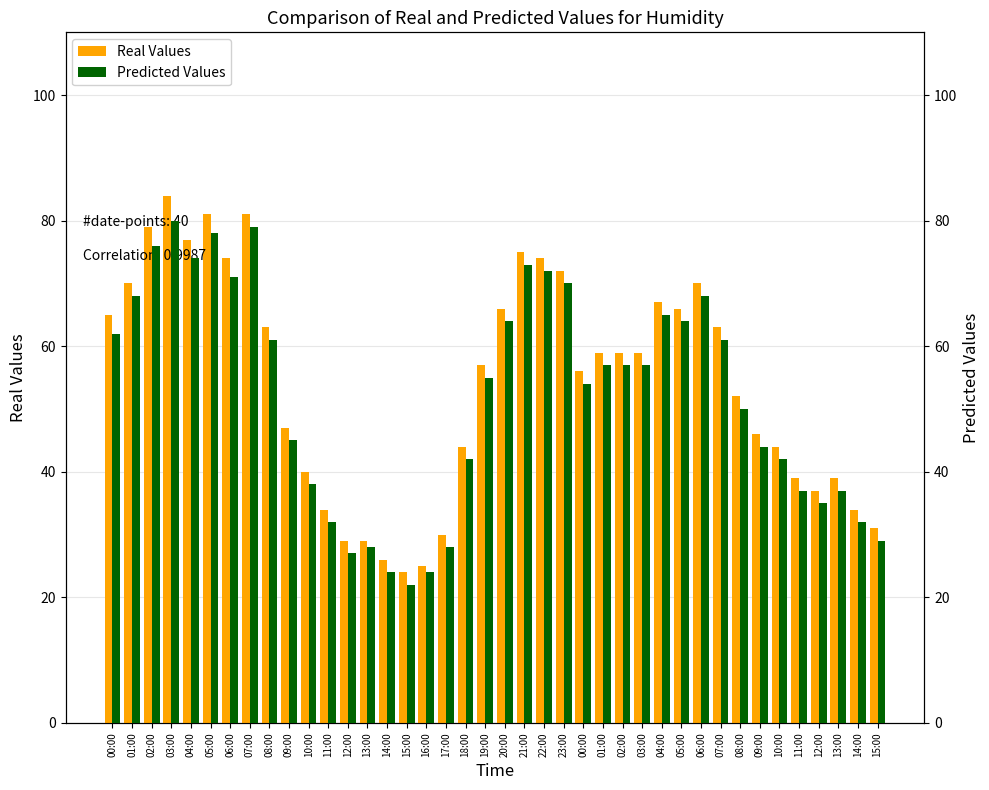

Where is Real Values nearest to the value 54?

00:00